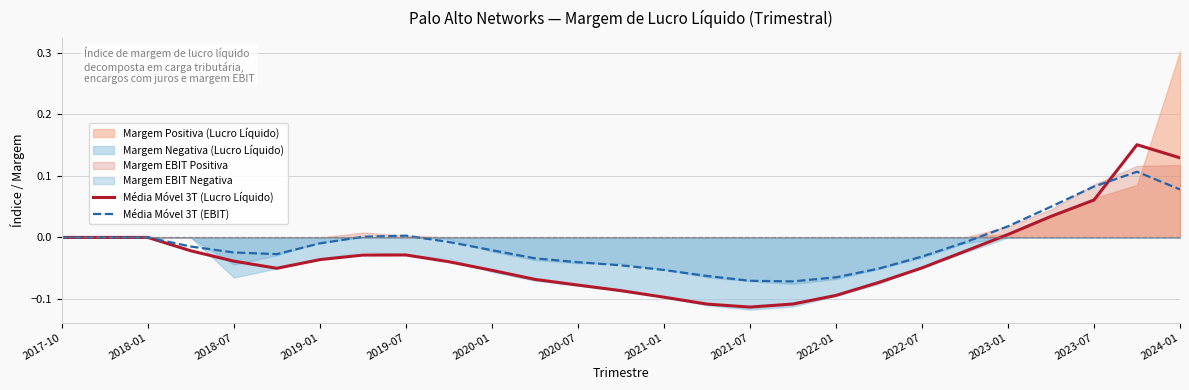

Reading right to left, transcribe all the data shown in this chart.

Média Móvel 3T (Lucro Líquido): 0.1	0.2	0.1	0.0	0.0	-0.0	-0.0	-0.1	-0.1	-0.1	-0.1	-0.1	-0.1	-0.1	-0.1	-0.1	-0.1	-0.0	-0.0	-0.0	-0.0	-0.1	-0.0	-0.0	0.0	0.0	0.0
Média Móvel 3T (EBIT): 0.1	0.1	0.1	0.0	0.0	-0.0	-0.0	-0.1	-0.1	-0.1	-0.1	-0.1	-0.1	-0.0	-0.0	-0.0	-0.0	-0.0	0.0	0.0	-0.0	-0.0	-0.0	-0.0	0.0	0.0	0.0